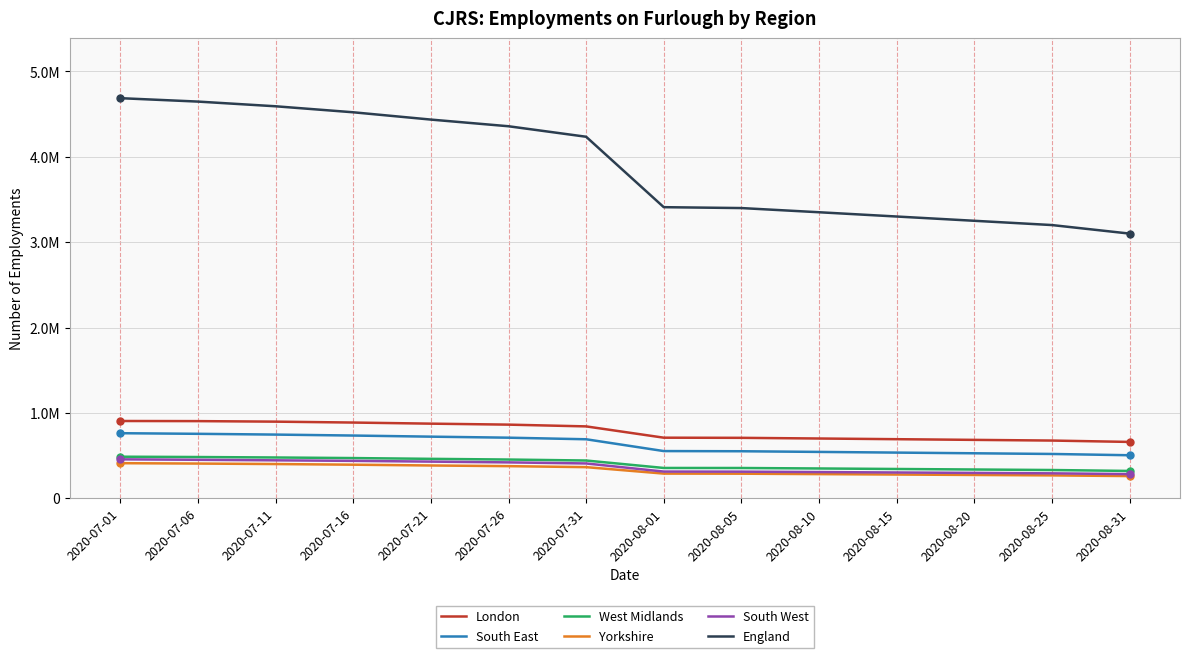

Which series has the largest total across all categories?

England